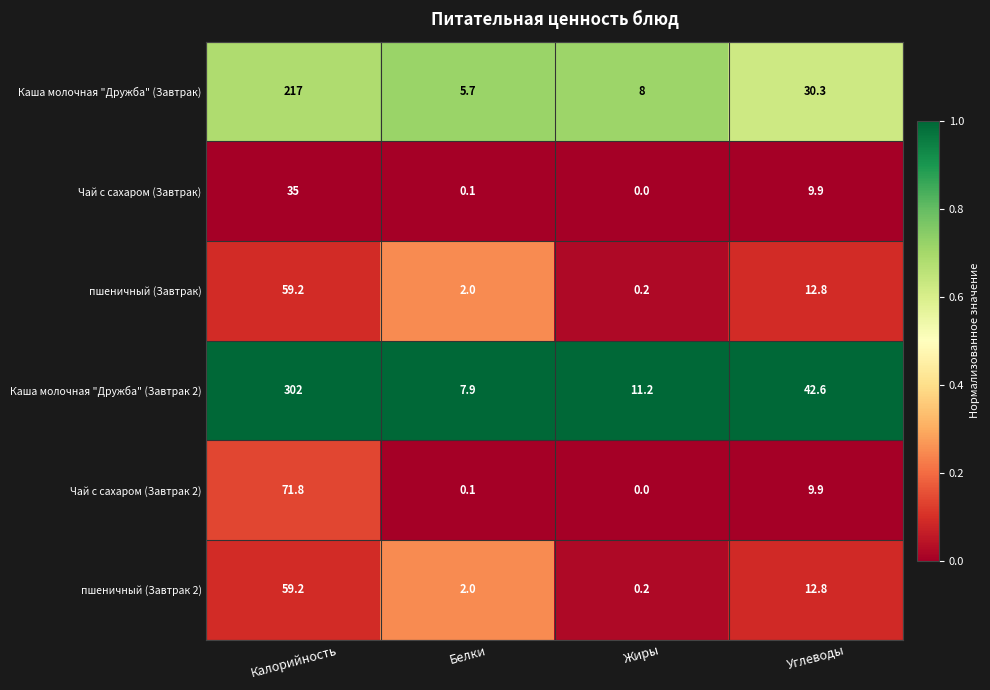

What is the difference between the maximum and minimum values in the Каша молочная "Дружба" (Завтрак 2) series?

294.1